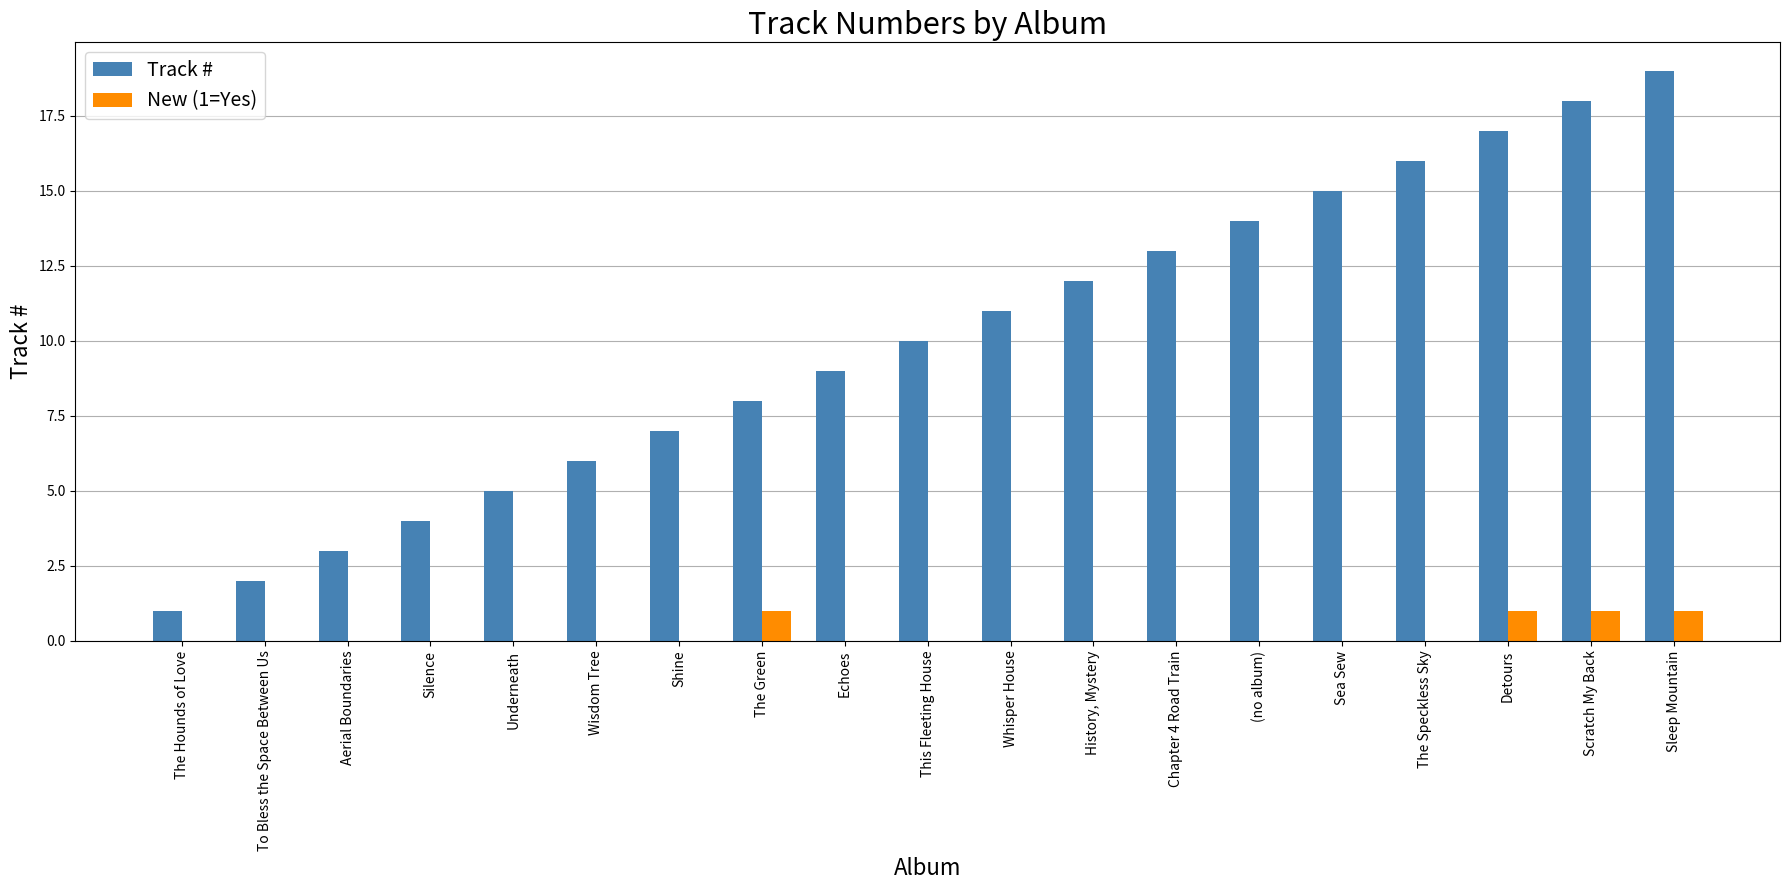

Which series has the largest range (max minus min)?

Track #